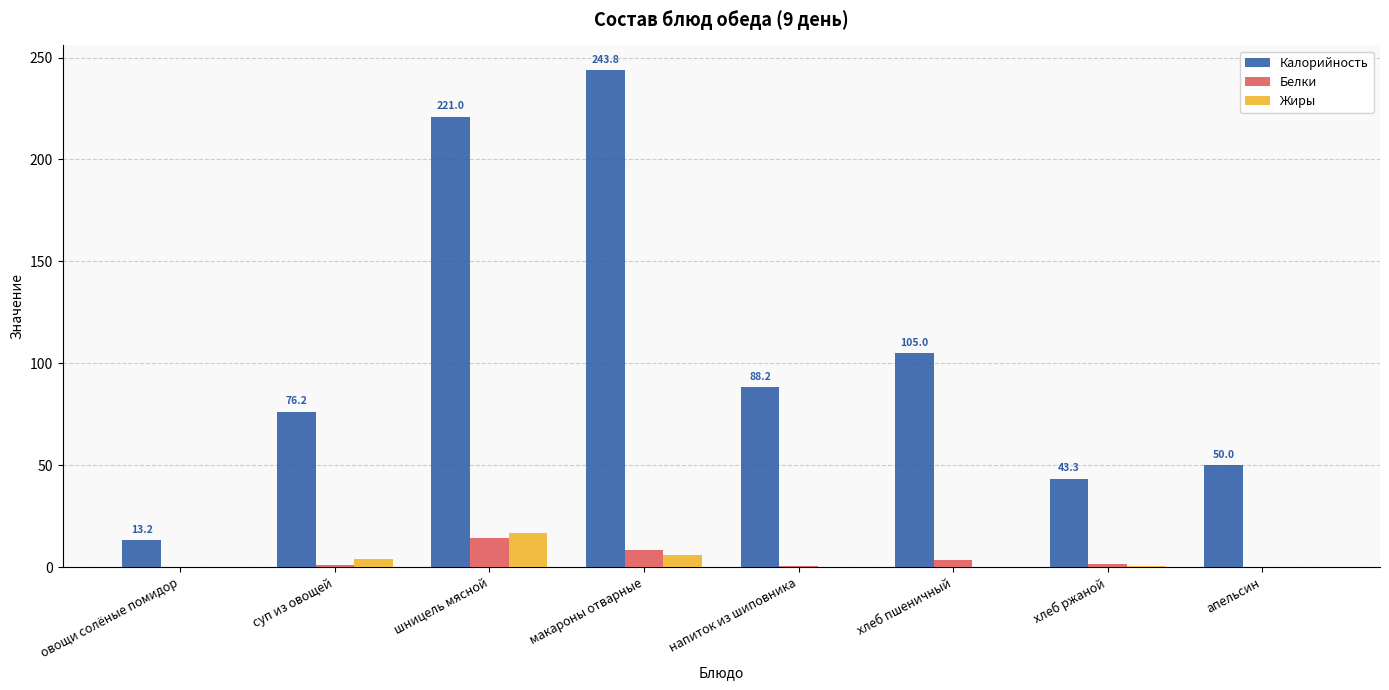

True or false: Калорийность has a value of 76.2 at суп из овощей.

True